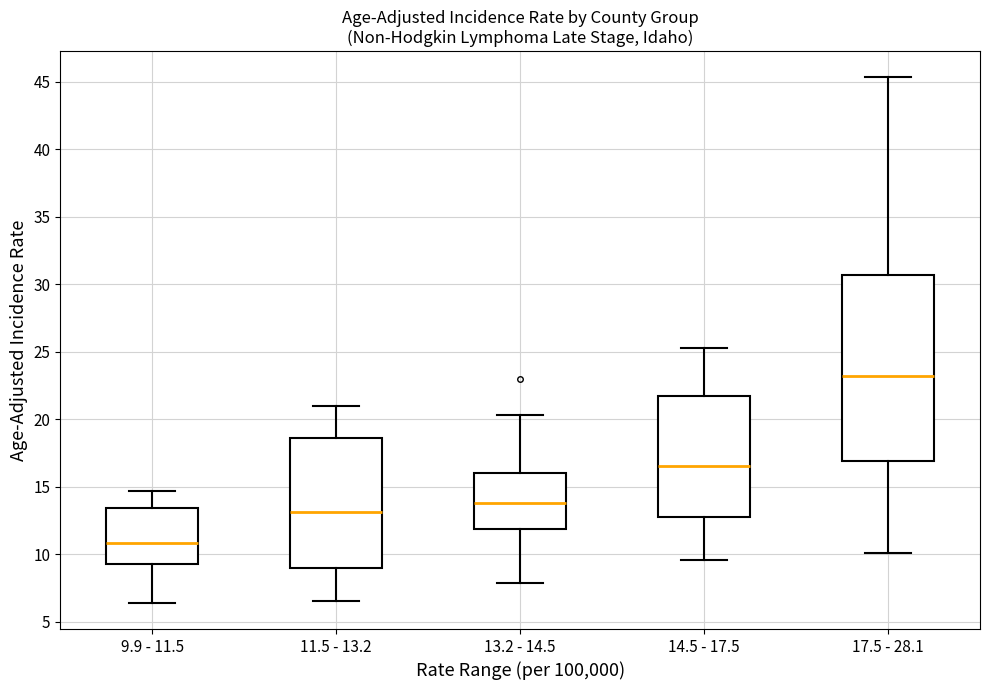

Which box's median line is the highest?

17.5 - 28.1